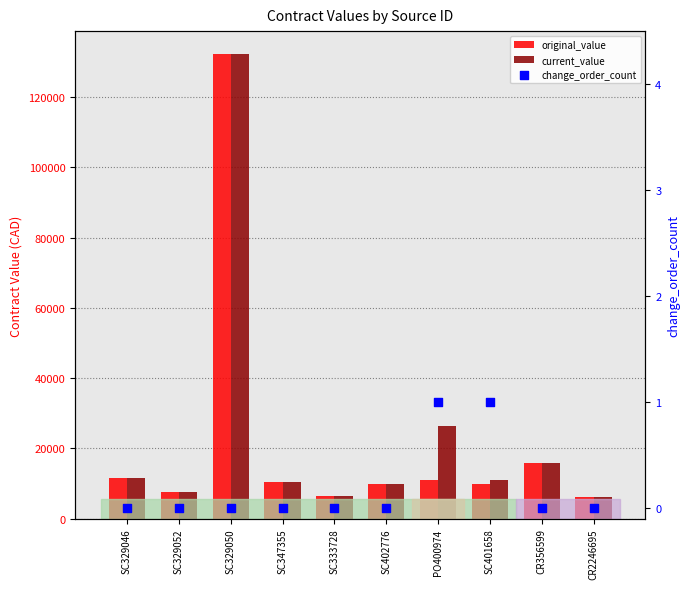

Which series has the widest spread of Y values?

original_value